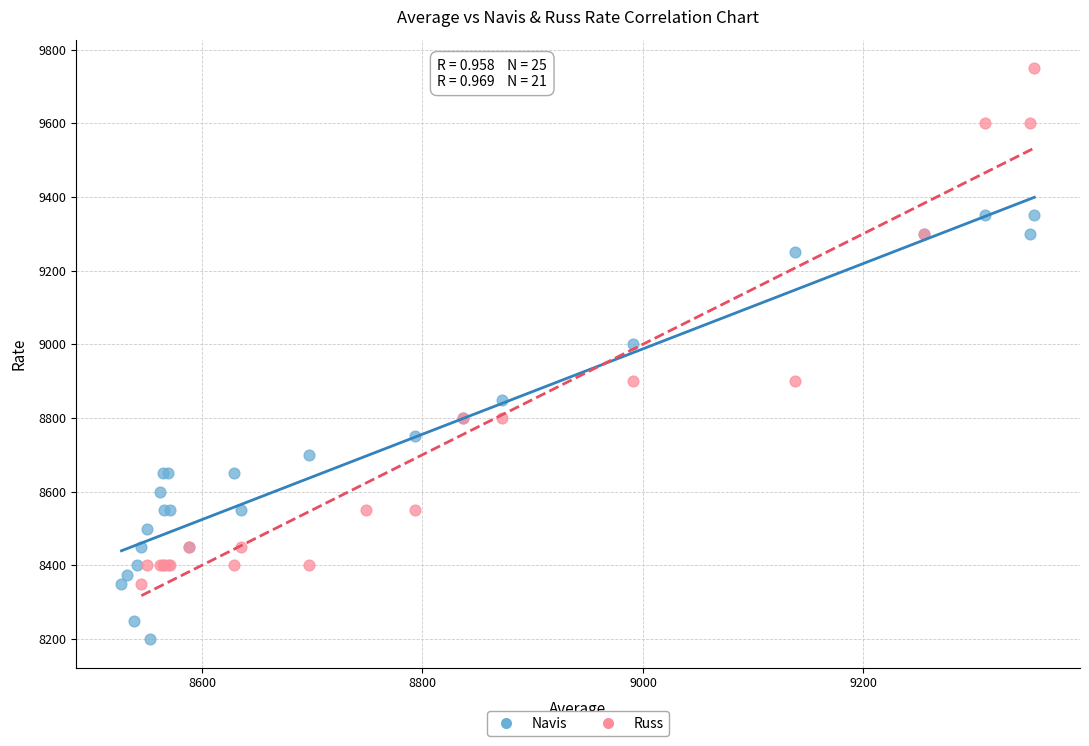

Which series has the widest spread of Y values?

Russ